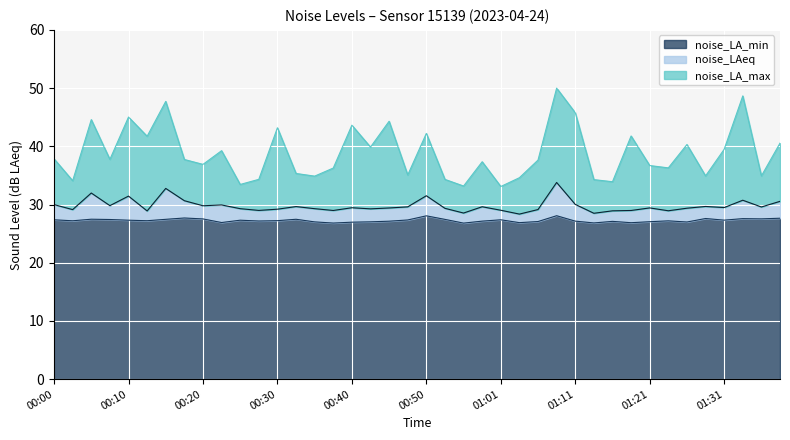

Does the chart display data point markers on the line(s)?

No